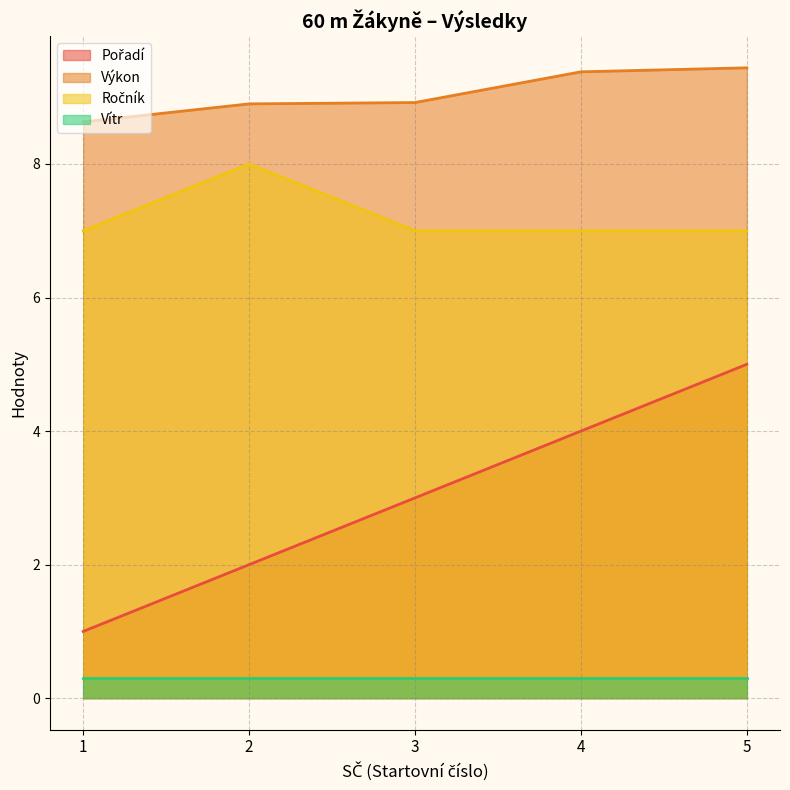

Between 1 and 5, which series saw the biggest shift?

Pořadí